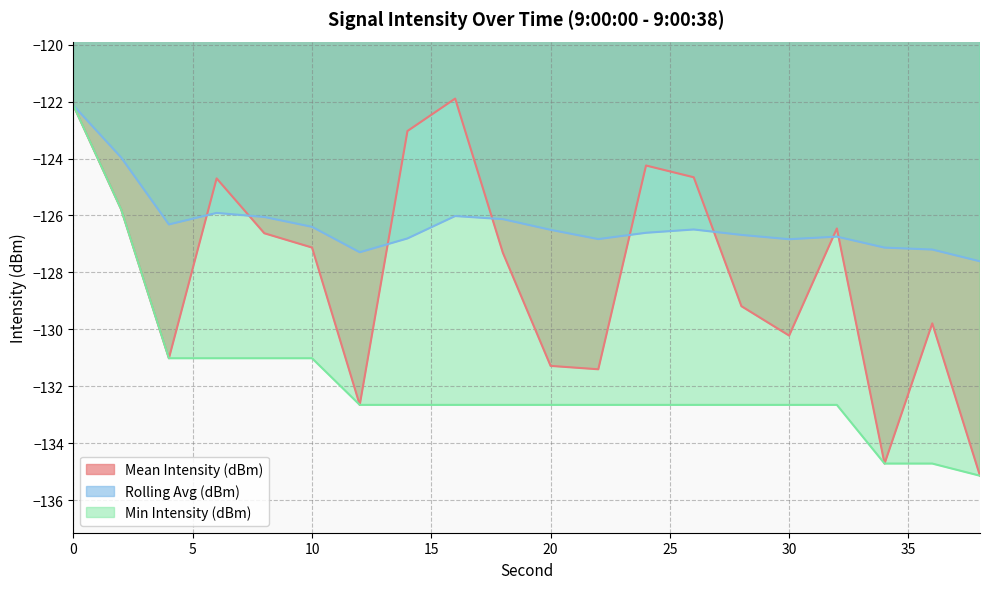

At which category does Mean Intensity (dBm) reach its first local valley?

4